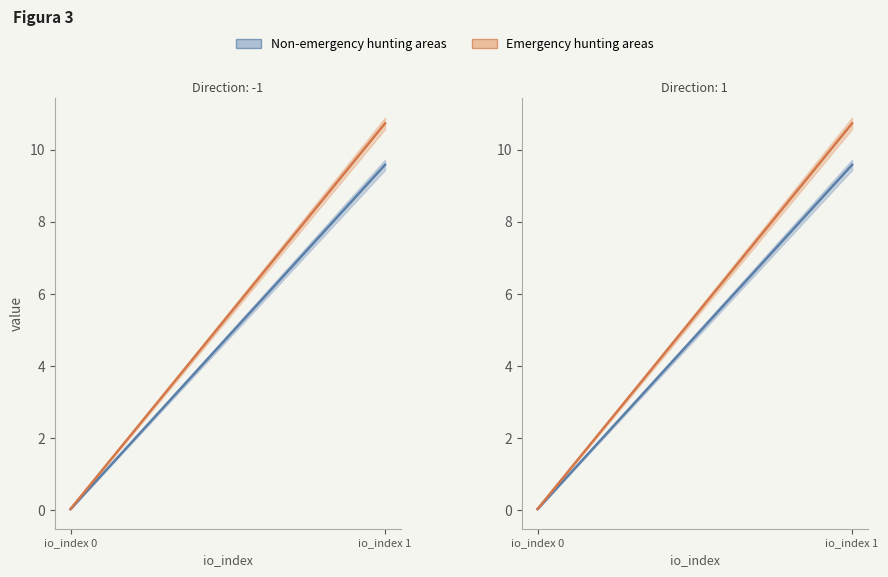

What is the difference between the second highest and minimum values in the value series?

9.6